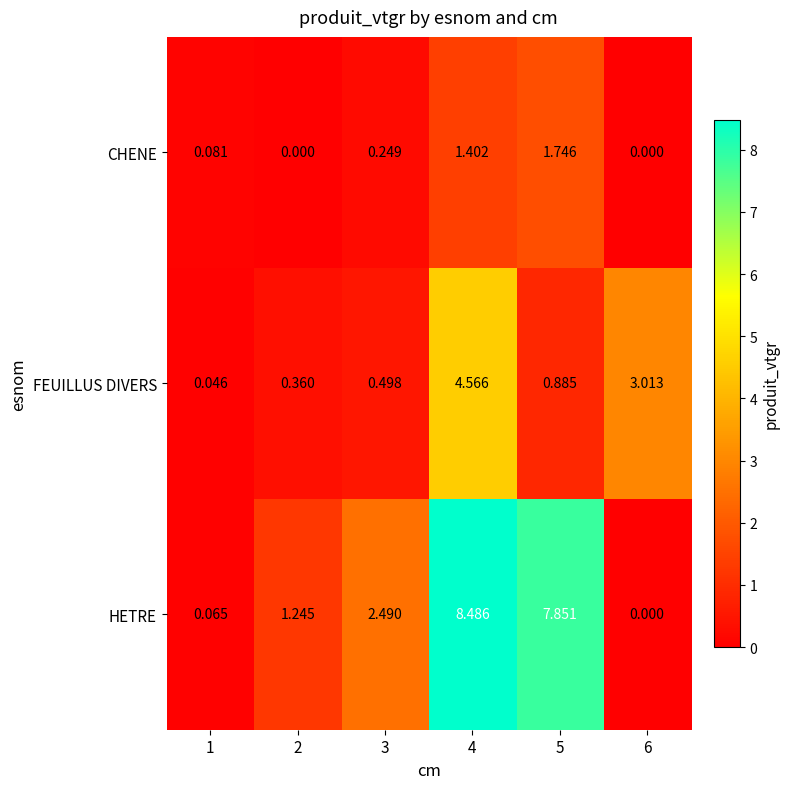

List the series in order of their overall mean, highest first.

HETRE, FEUILLUS DIVERS, CHENE